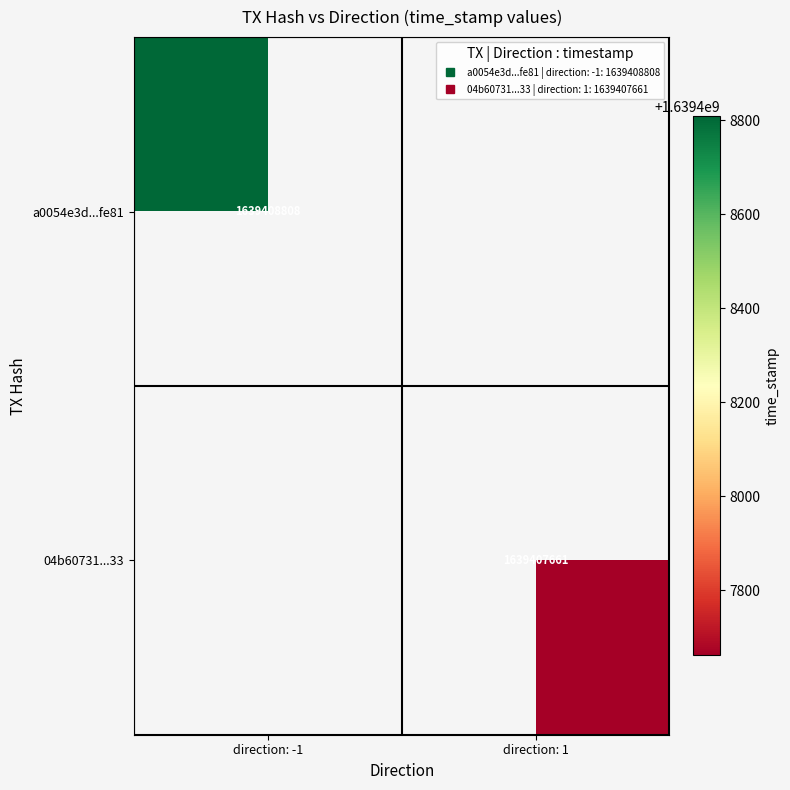

Count the number of categories in the chart.

2